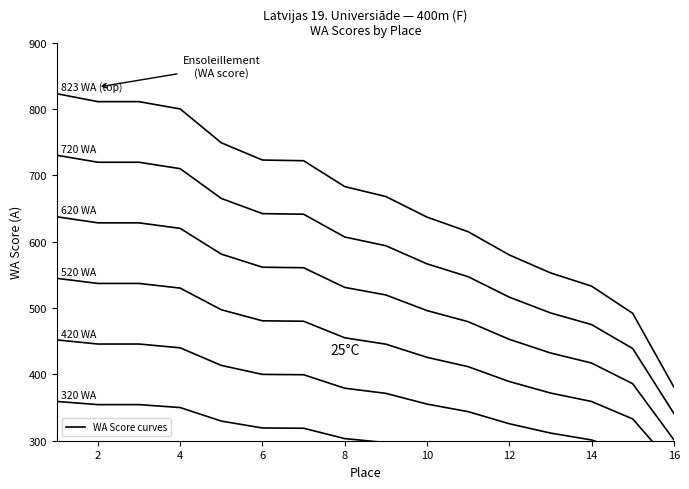

True or false: the data has more than 1 interior local peaks.

False